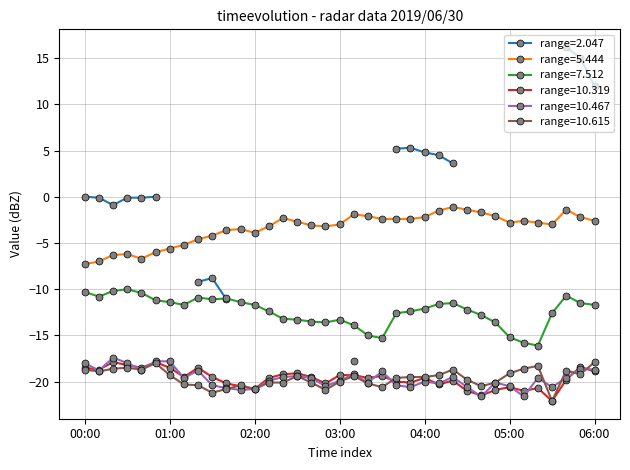

What is the spread (max minus min) of values at 01:10?

15.1